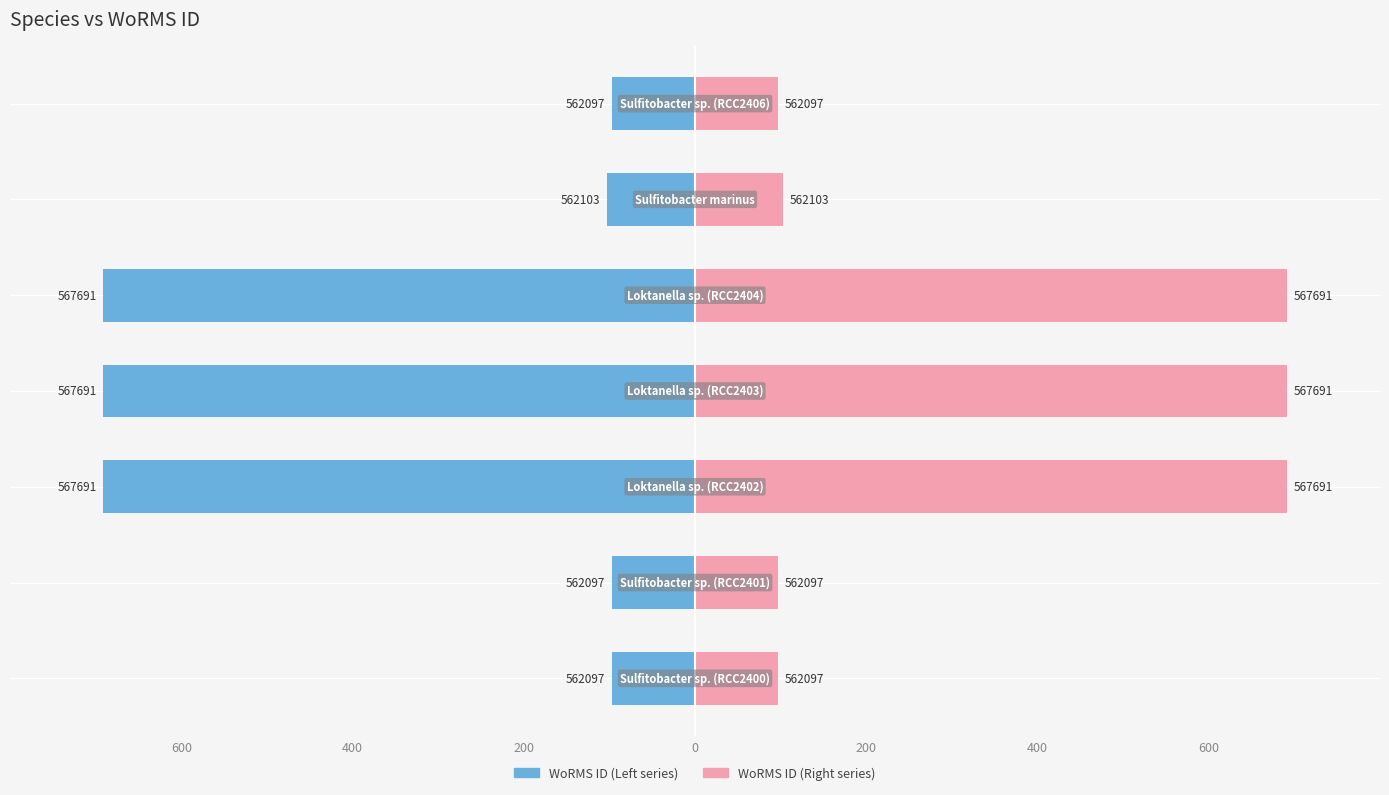

Which series changed the most between 0 and 200?

WoRMS ID (Left)